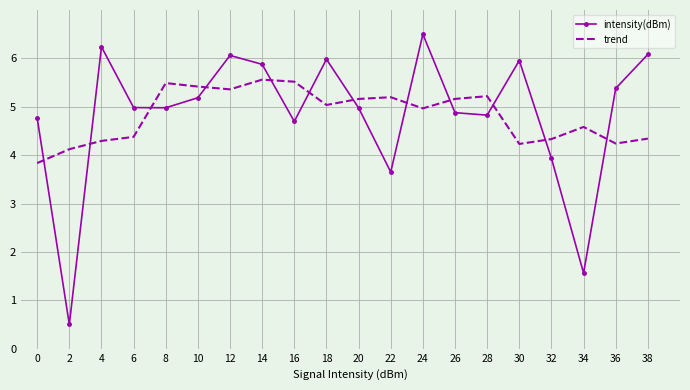

How many intersections are there between intensity(dBm) and trend?

12